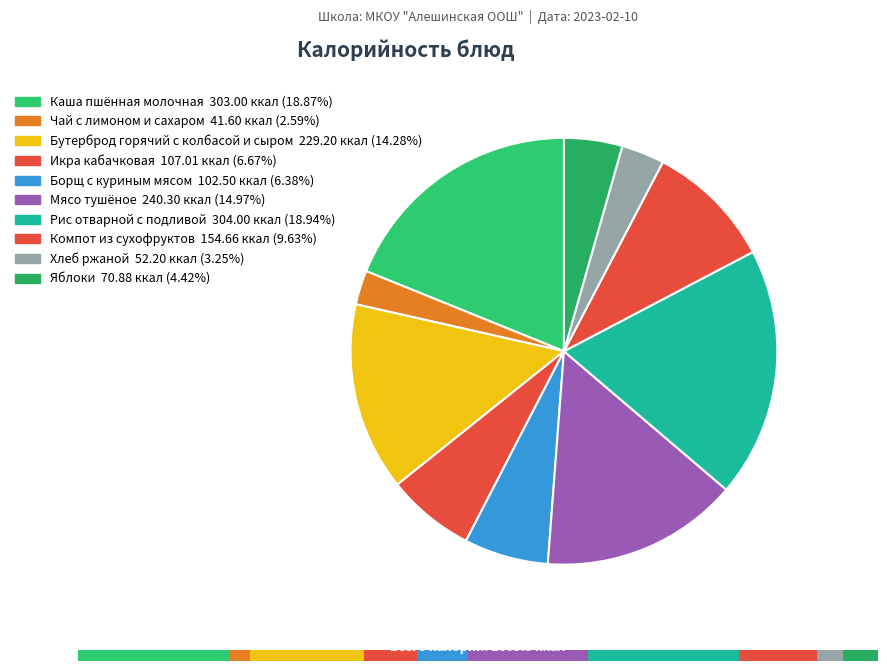

Which category has the smallest portion of the pie?

Чай с лимоном и сахаром